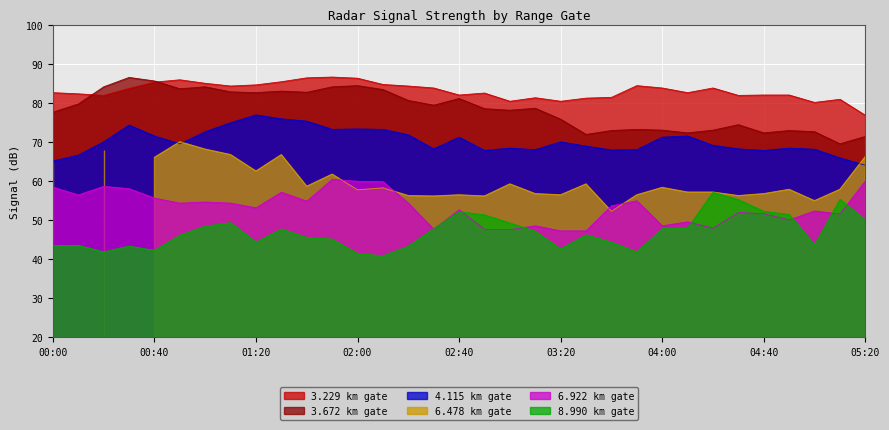

Between 04:30 and 01:40, which is larger?

01:40